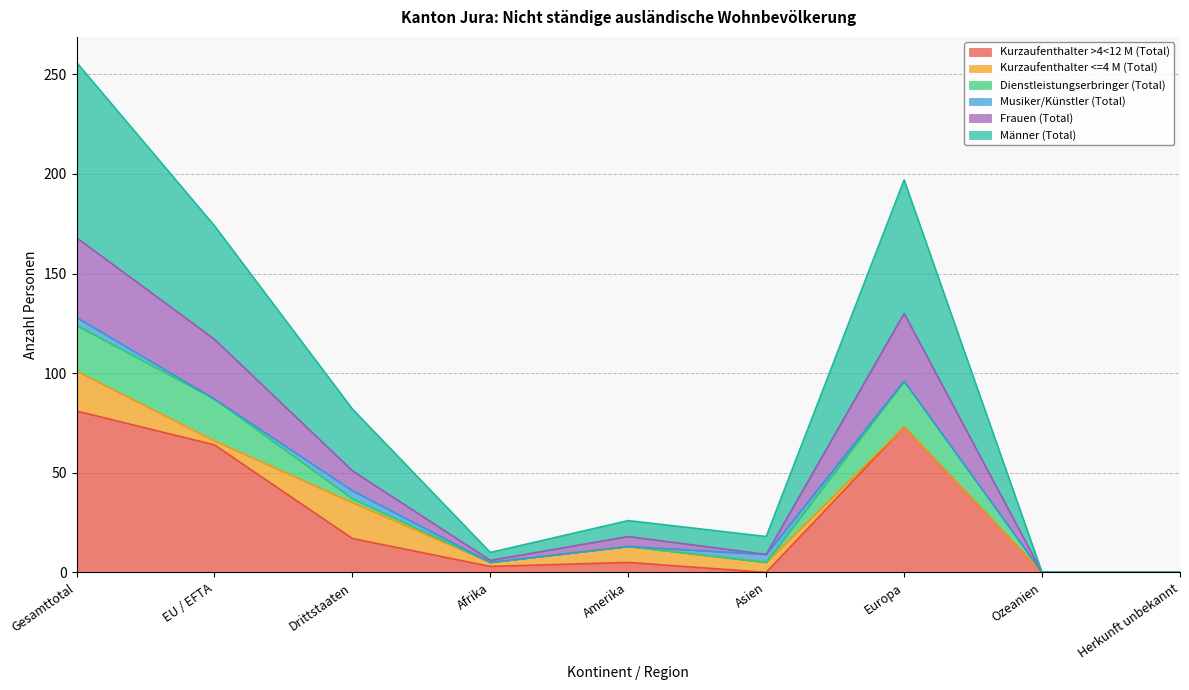

What is the approximate value of Männer (Total) at Asien, to the nearest 10?

20